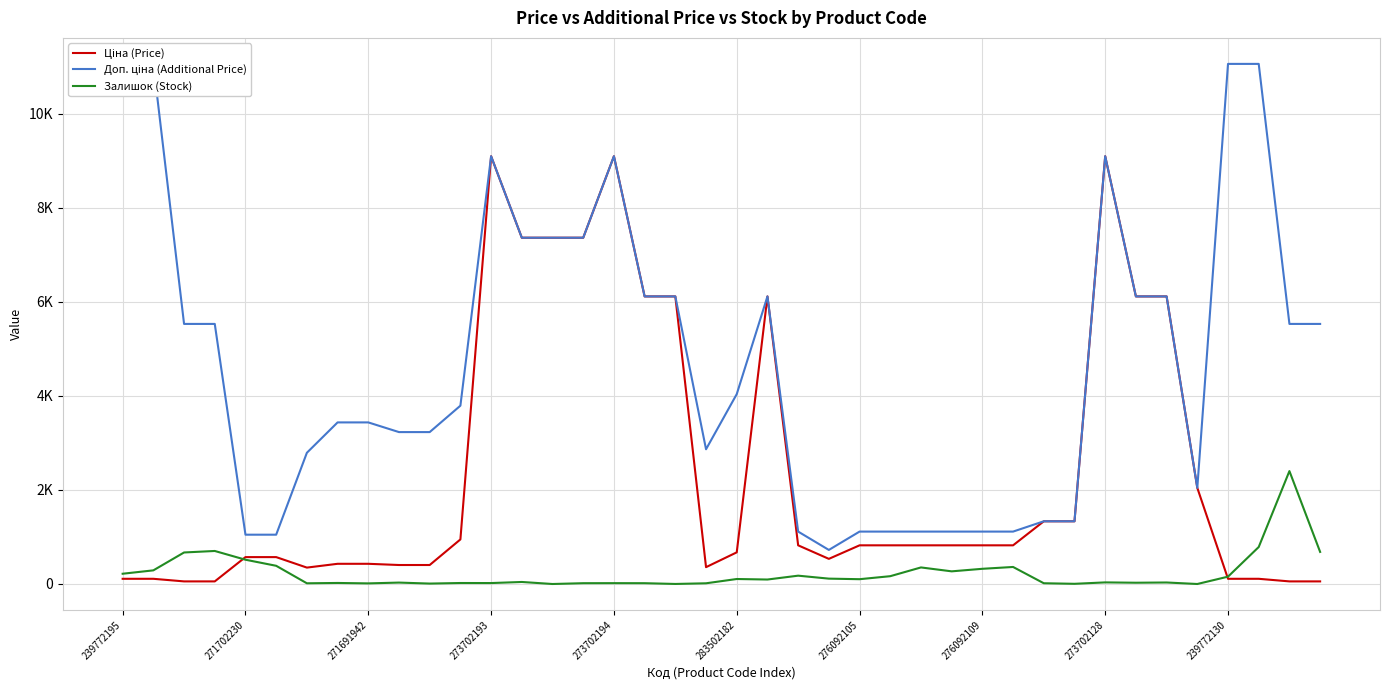

What is the maximum value for Доп. ціна (Additional Price)?

11055.0